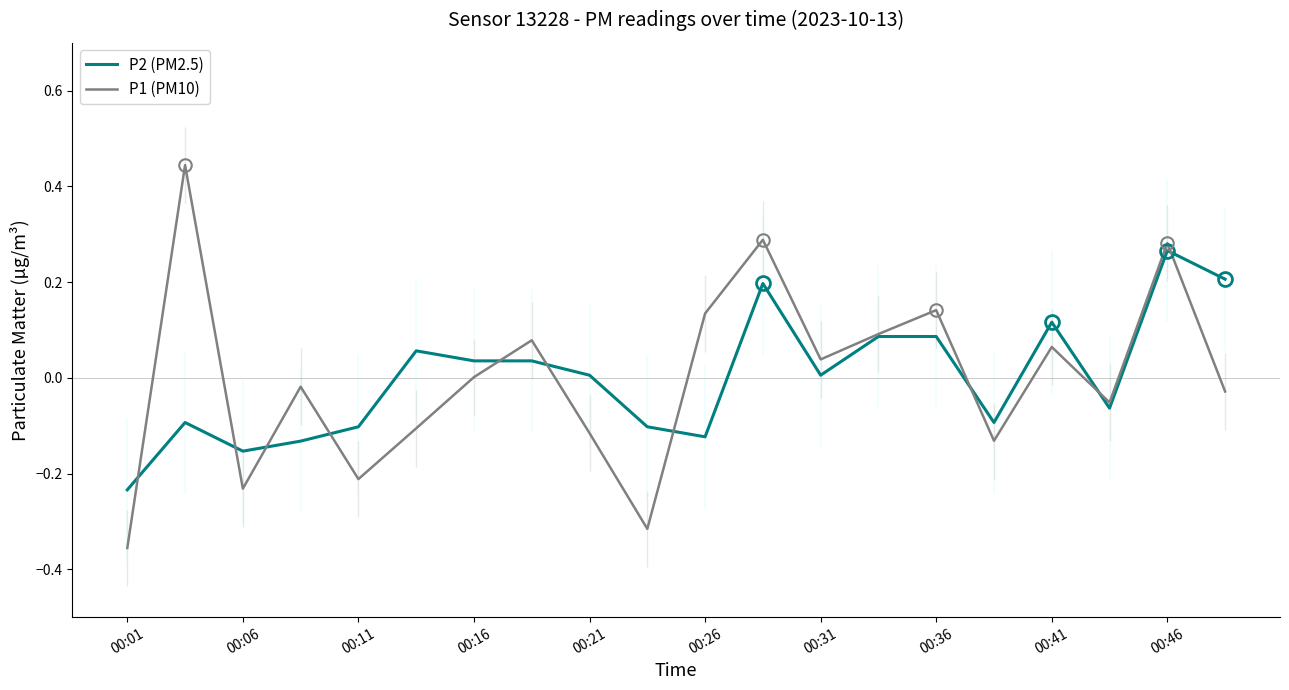

At how many categories does at least one series exceed 0?

13